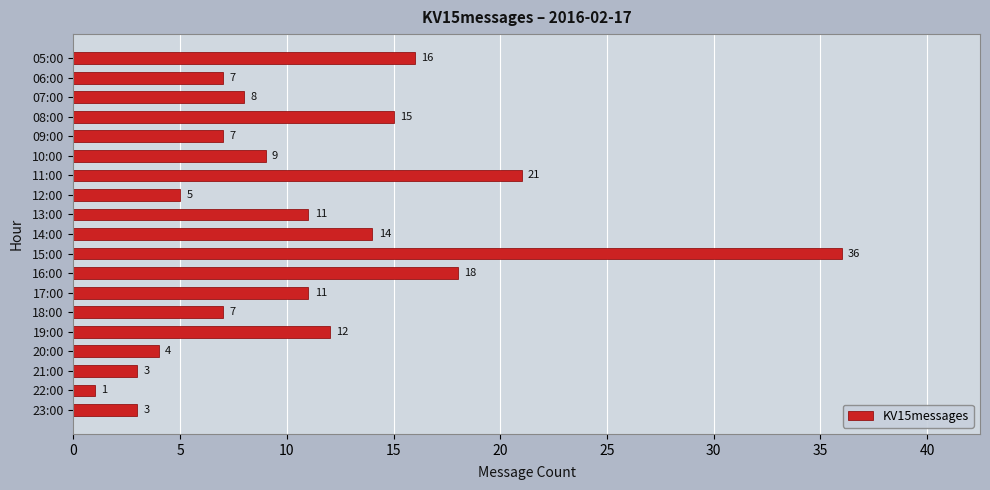

Between 14:00 and 15:00, which is larger?

15:00